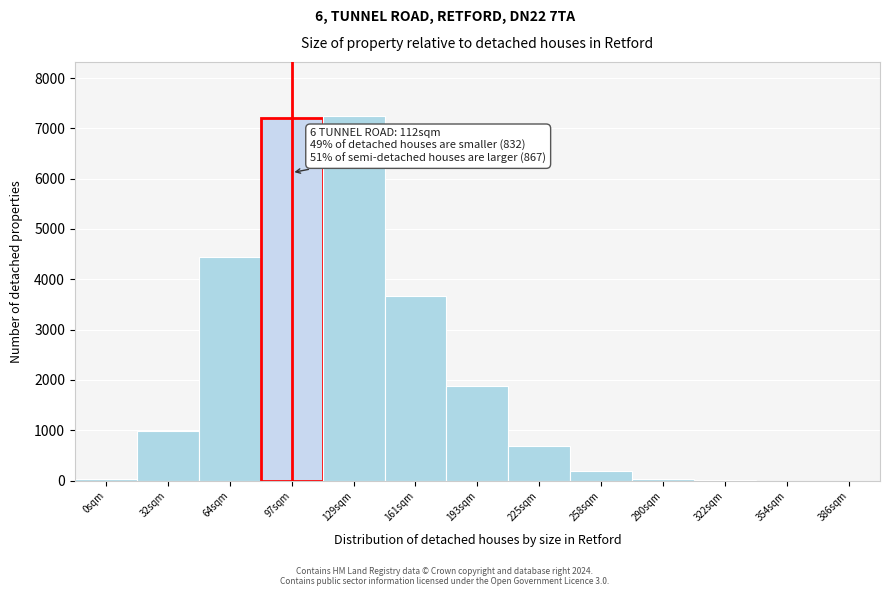

What is the greatest value displayed?

7235